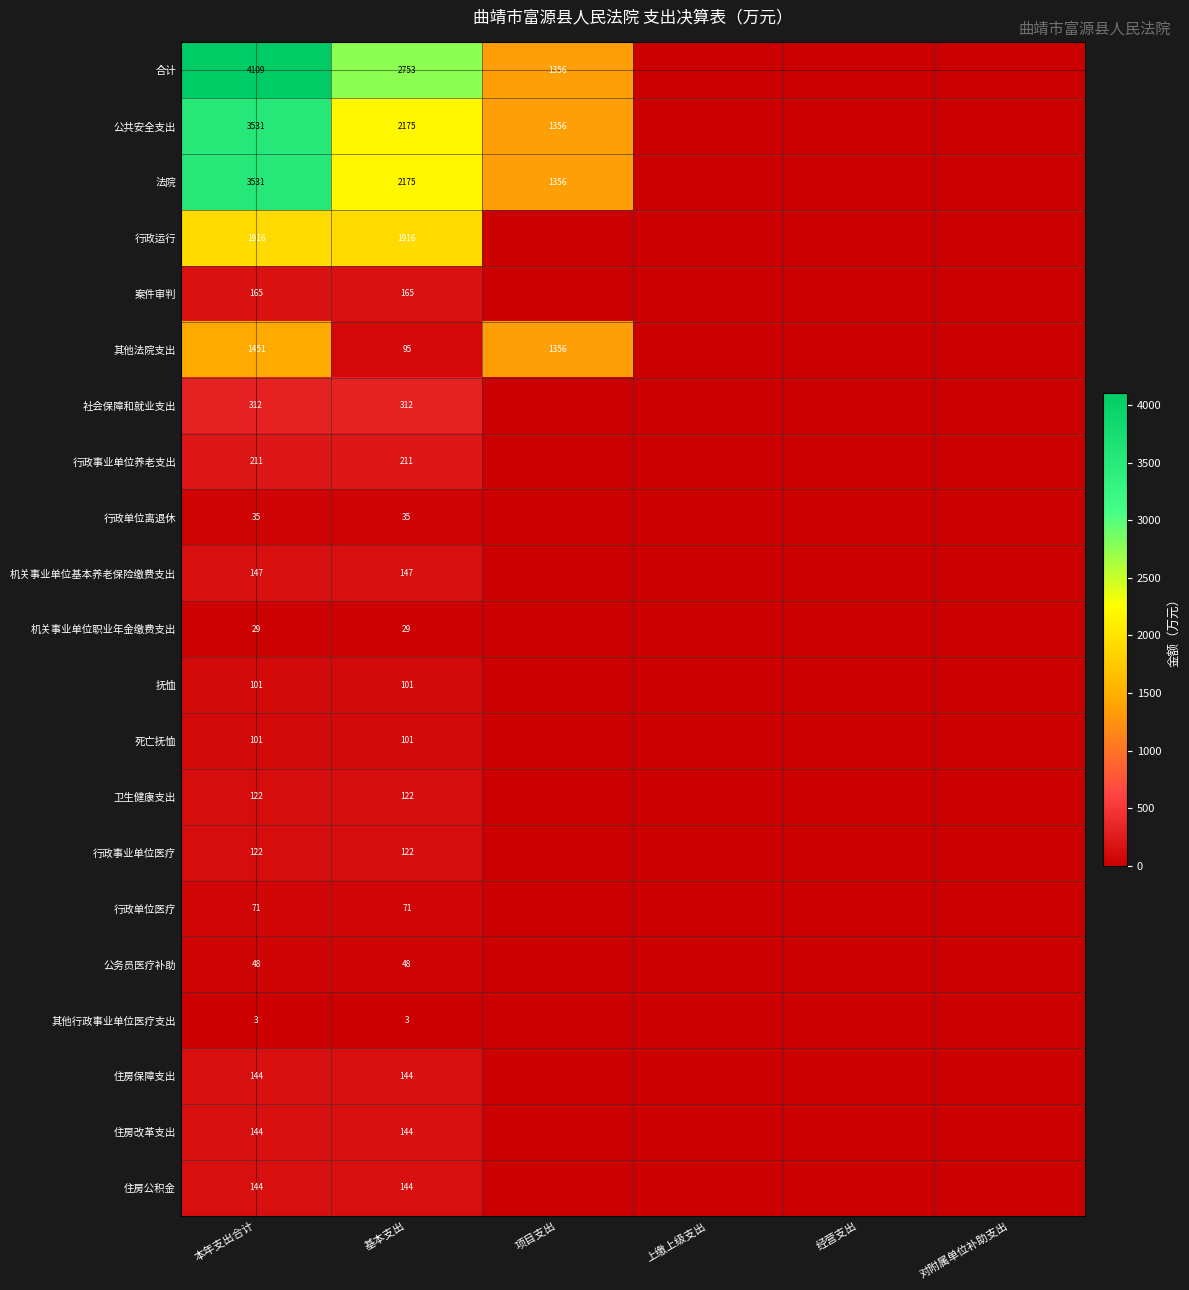

The value of 法院 at 项目支出 is 1356. True or false?

True